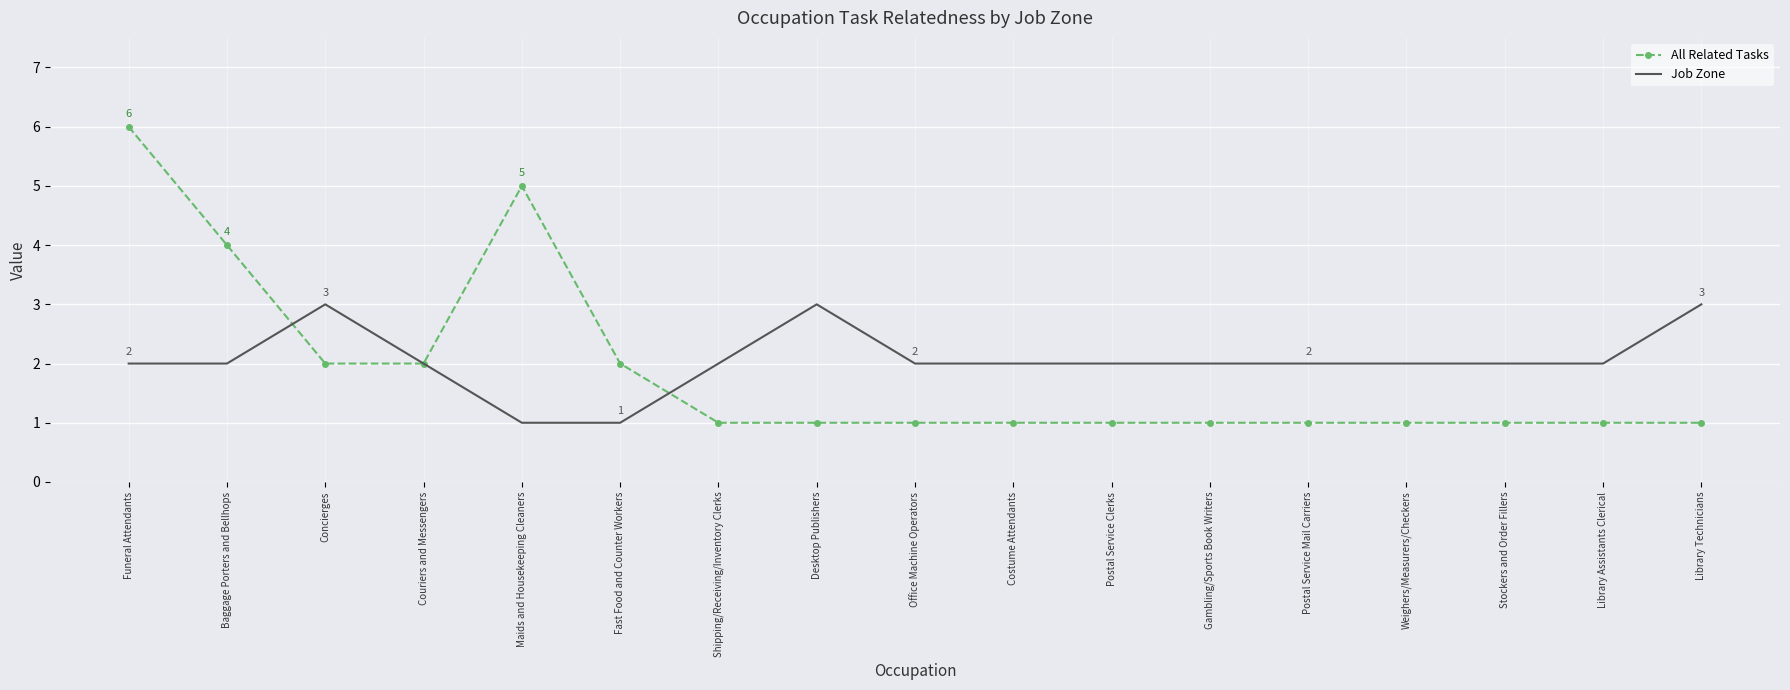

What is the average value of the All Related Tasks series?

2